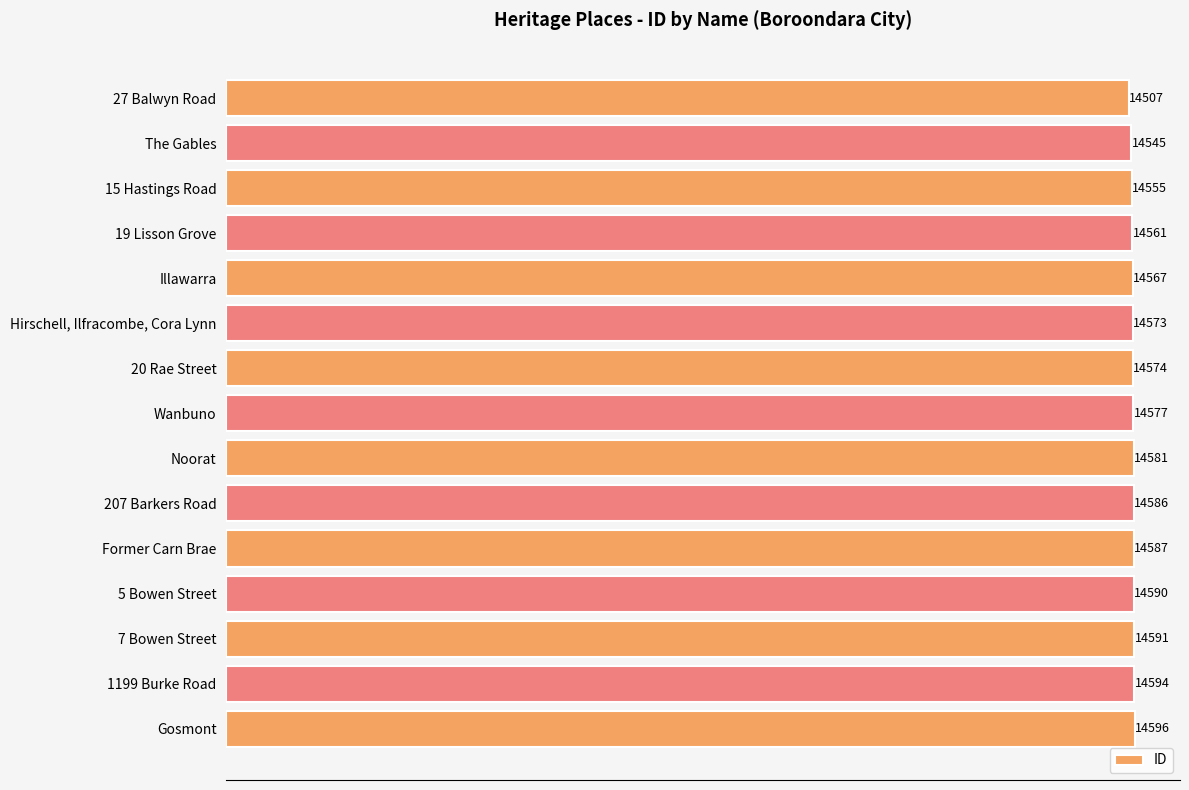

How many bars are there in total?

15